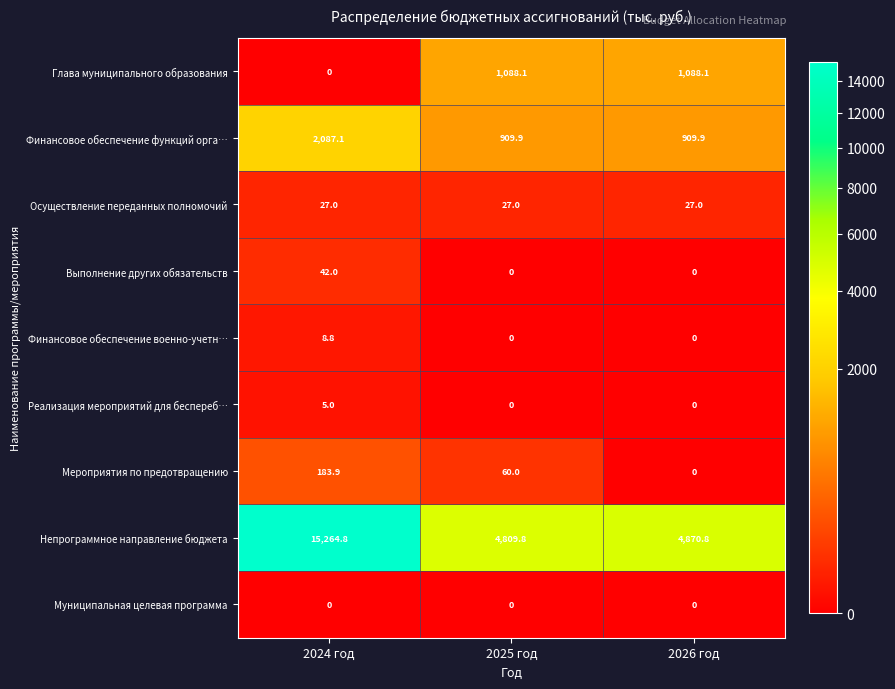

What is the difference between the maximum and second lowest values in the Финансовое обеспечение функций орга… series?

1177.2